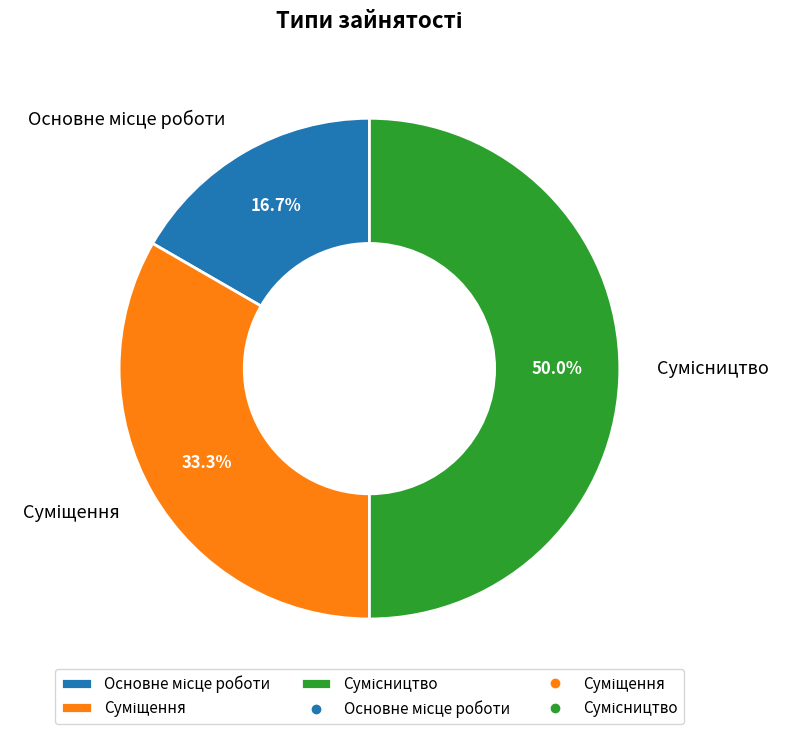

How many slices are in this pie chart?

3